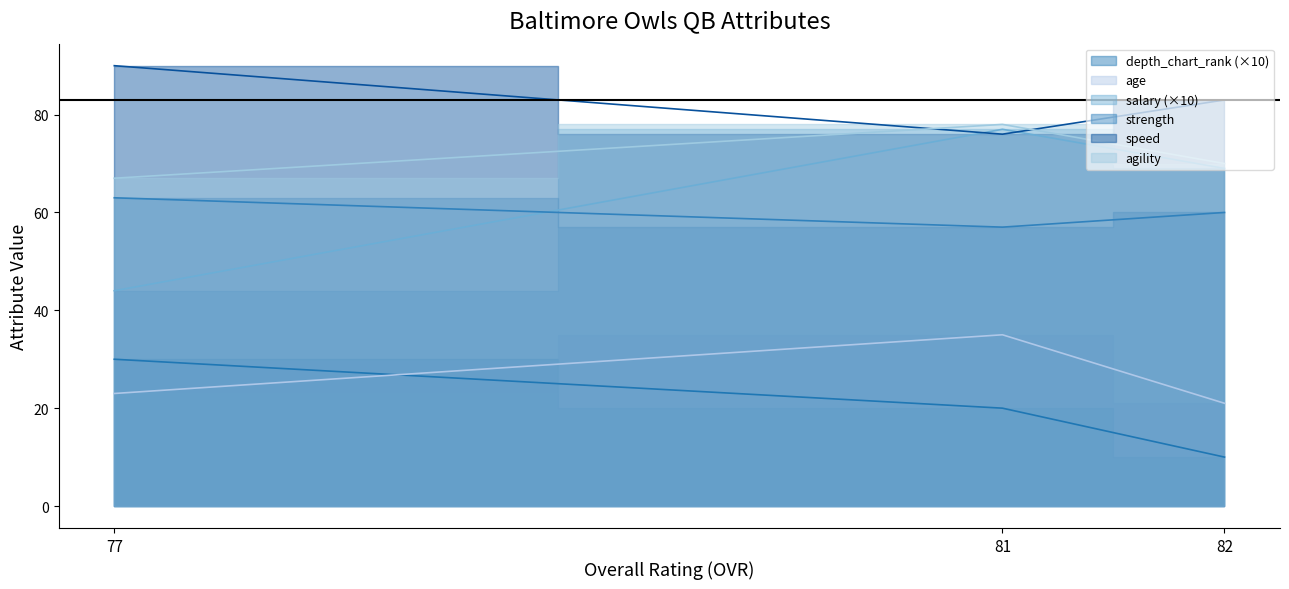

What is the average value of the age series?

72